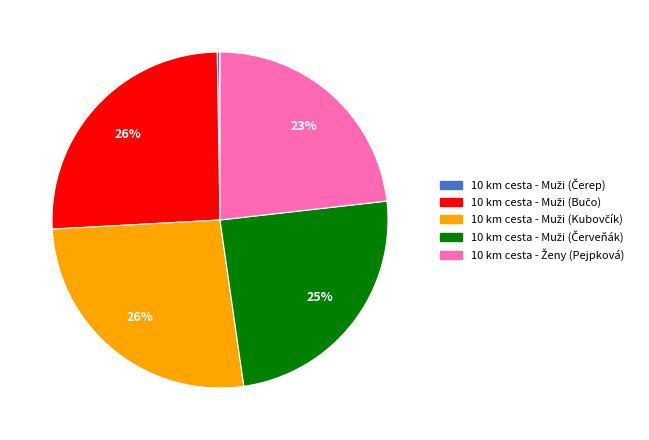

To the nearest percent, what is the average slice percentage?

20%